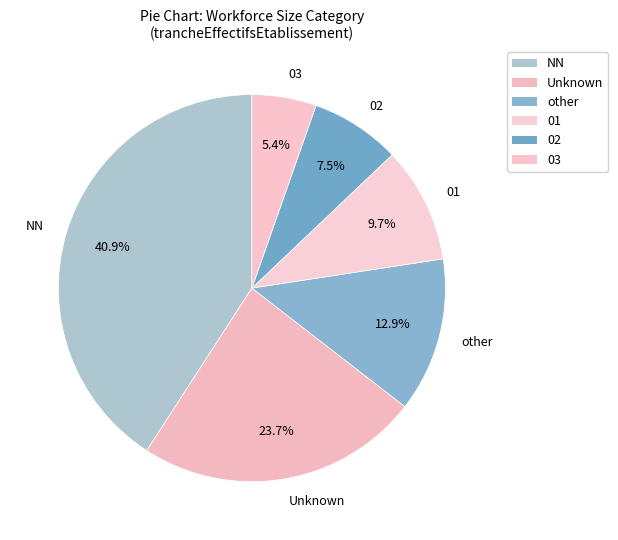

To the nearest percent, what percentage of the pie is 03?

5%